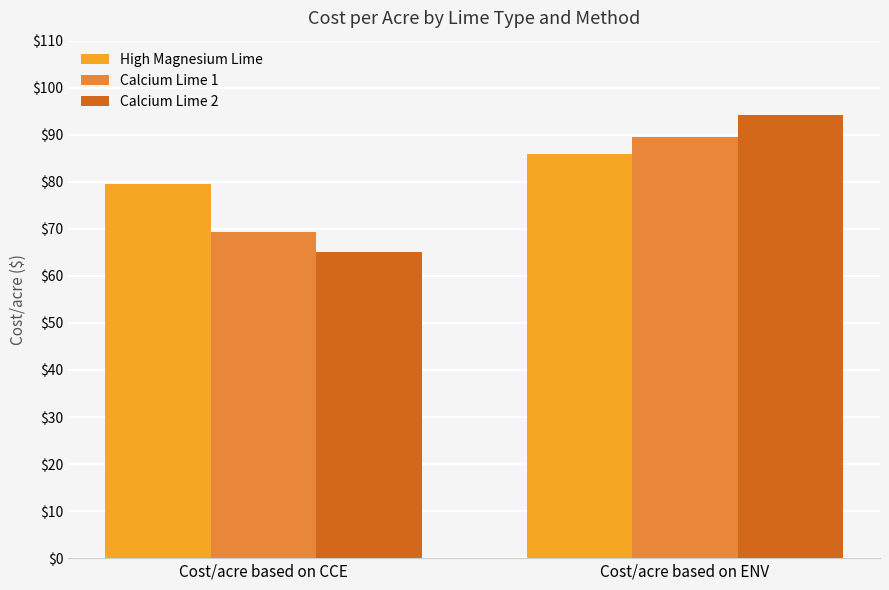

Between Cost/acre based on CCE and Cost/acre based on ENV, which series saw the biggest shift?

Calcium Lime 2